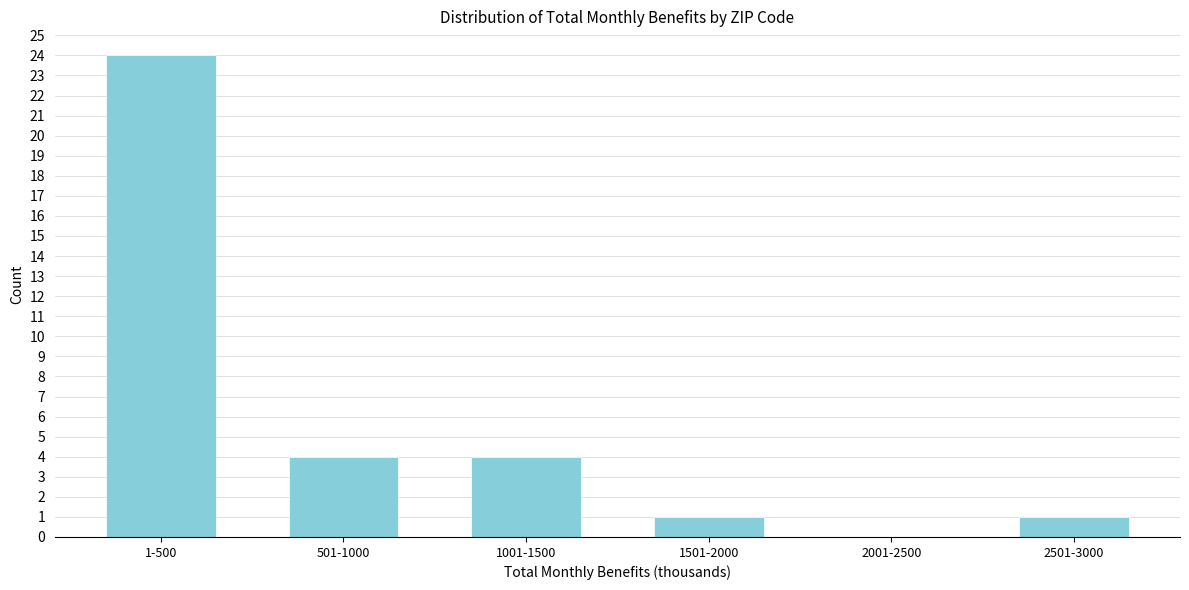

Reading left to right, what are all the values shown in this chart?

1-500=24	501-1000=4	1001-1500=4	1501-2000=1	2001-2500=0	2501-3000=1